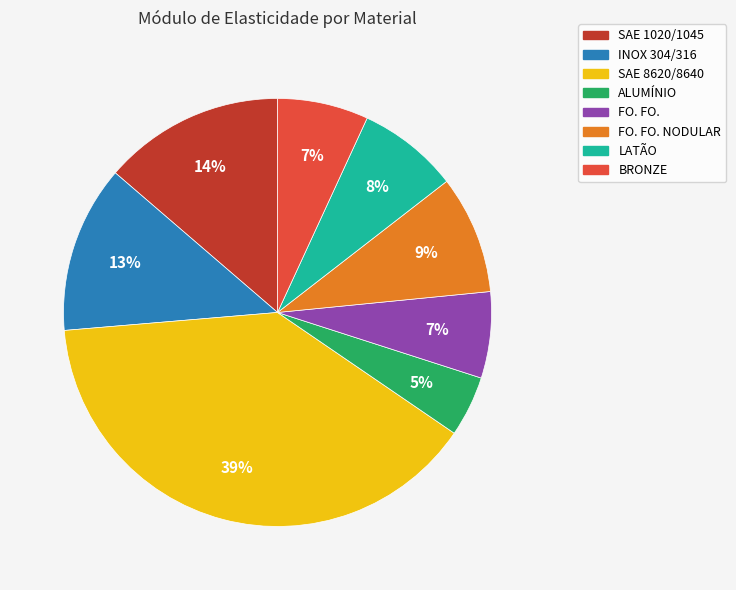

Is it true that SAE 8620/8640 is 54% of the pie?

False